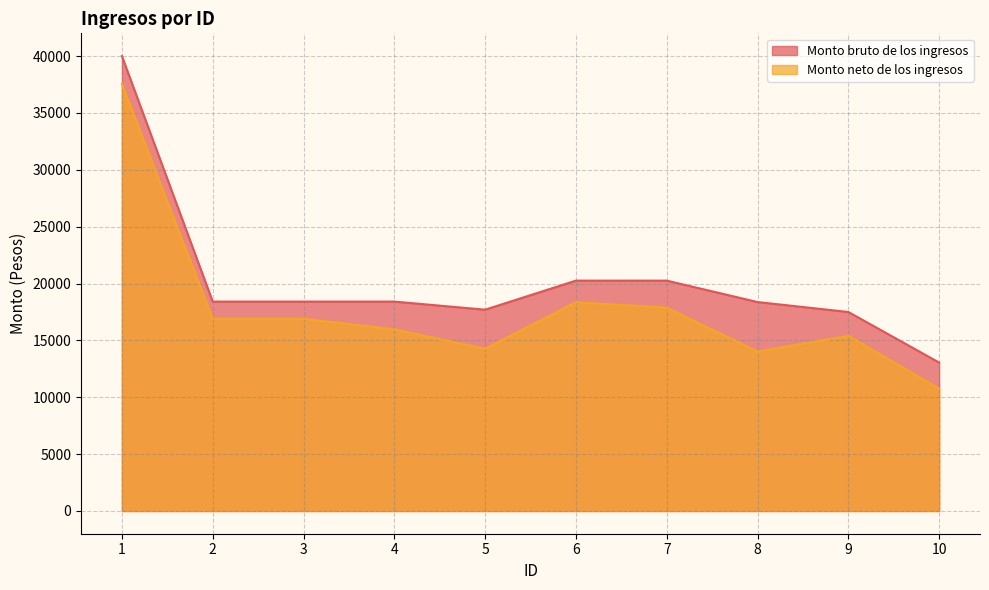

What is the difference between the Monto neto de los ingresos values at 9 and 5?

1138.3